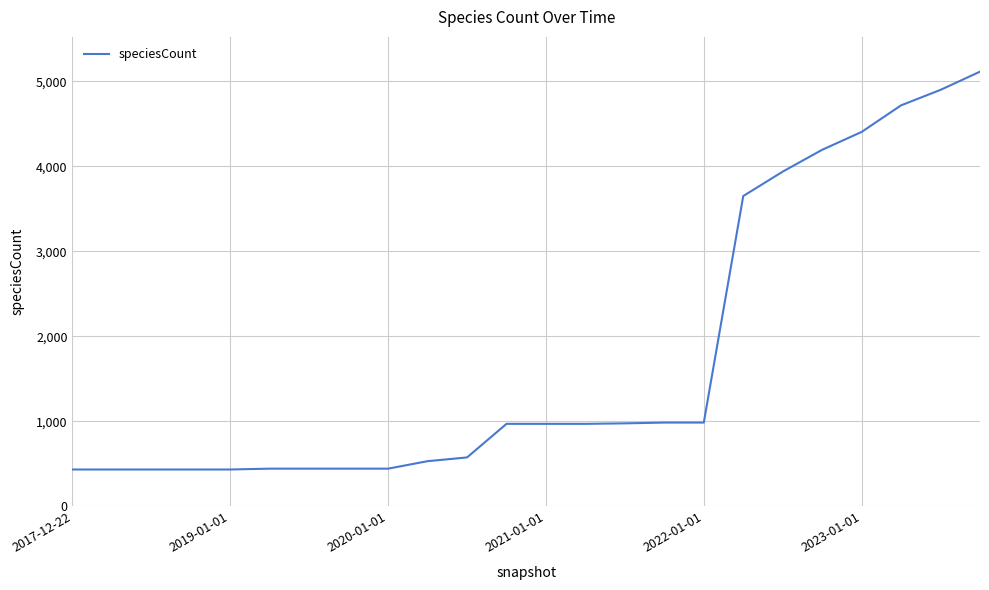

What is the maximum value shown in the chart?

5114